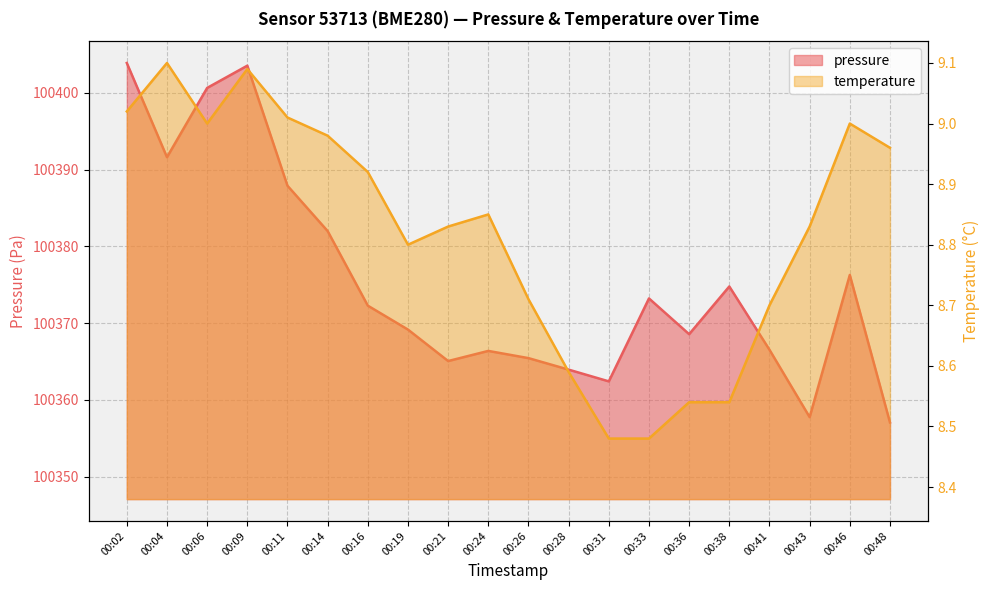

Does the chart display data point markers on the line(s)?

No